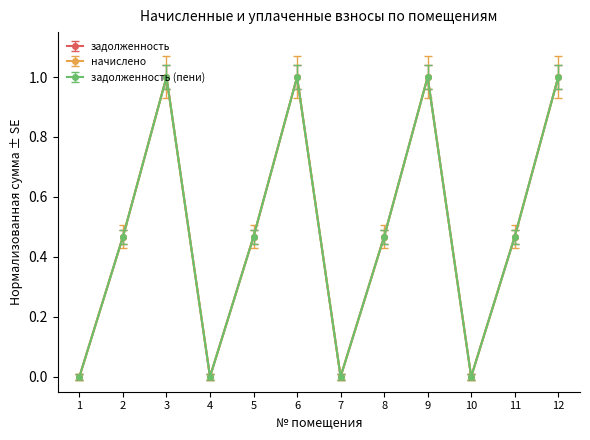

How many задолженность values are between 0 and 1?

12